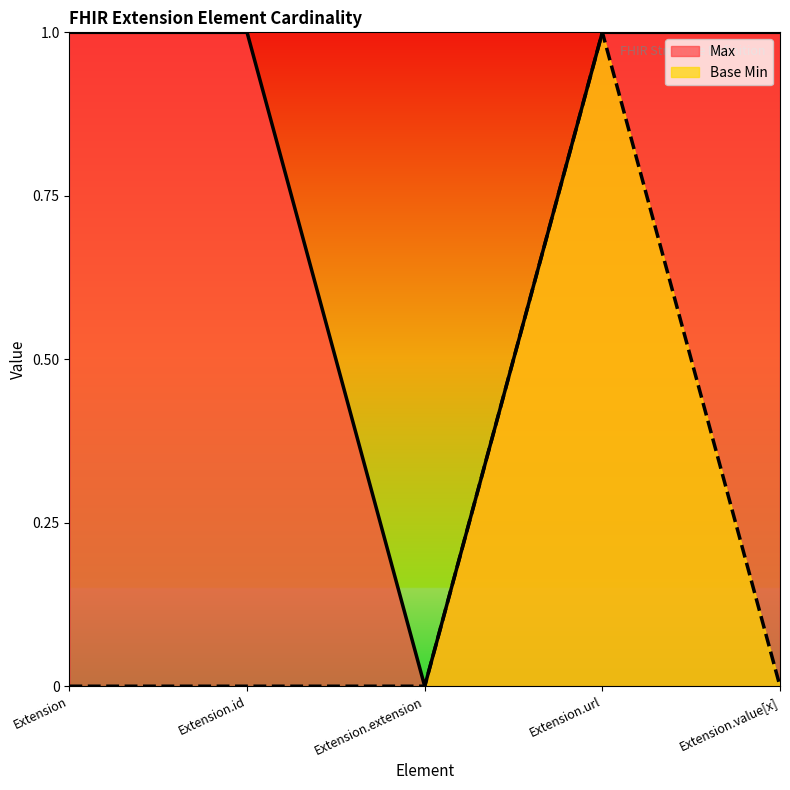

True or false: Max and Base Min cross at least once.

False